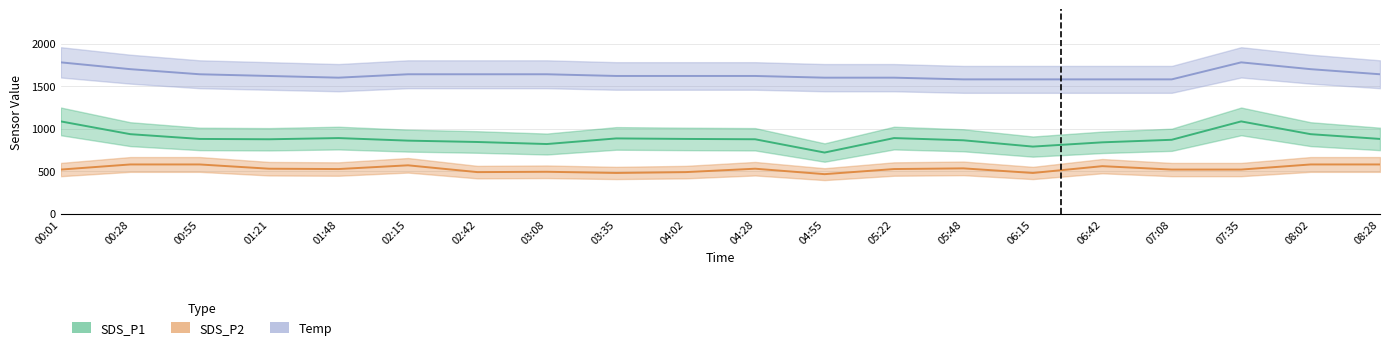

Where does the Temp series first go above 1620?

00:01